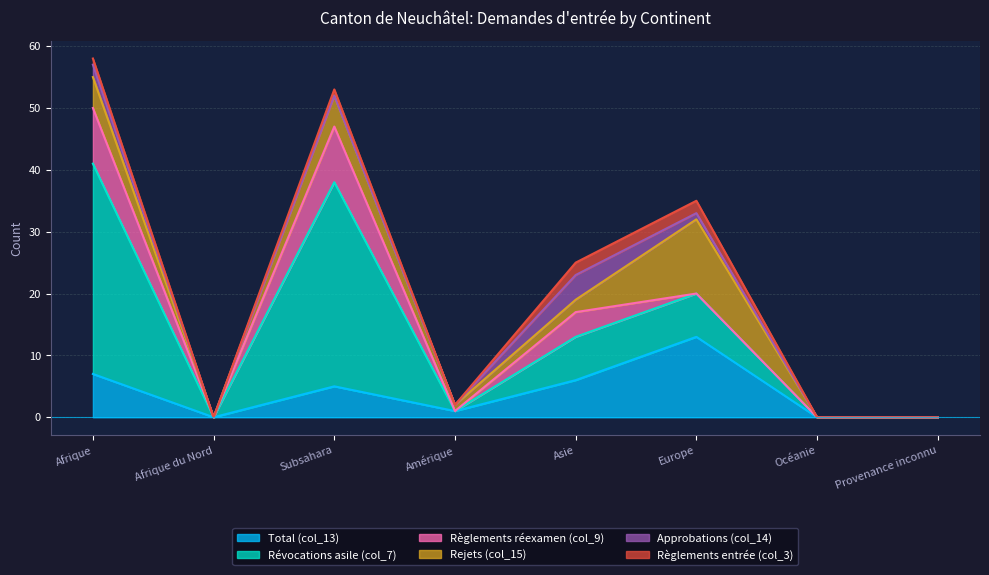

Rank the series by their maximum value, from lowest to highest.

Règlements entrée (col_3), Approbations (col_14), Règlements réexamen (col_9), Rejets (col_15), Total (col_13), Révocations asile (col_7)